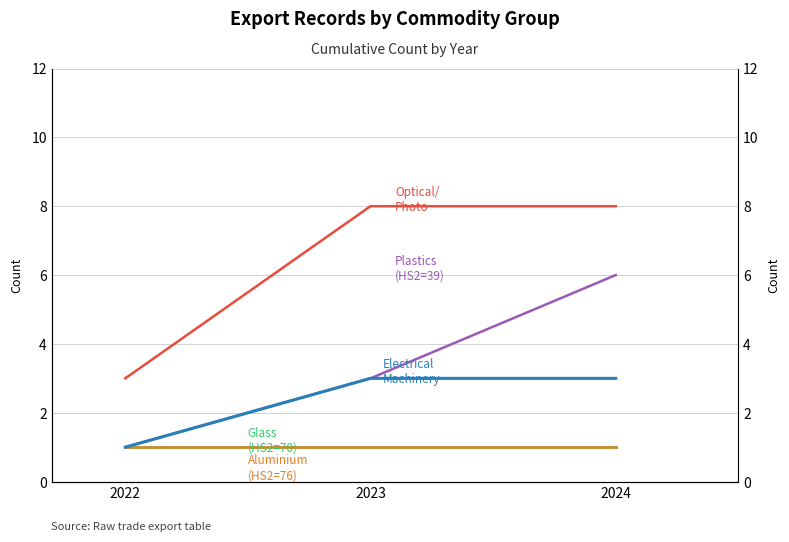

What is the highest value of the Electrical Machinery (HS2=85) series?

3